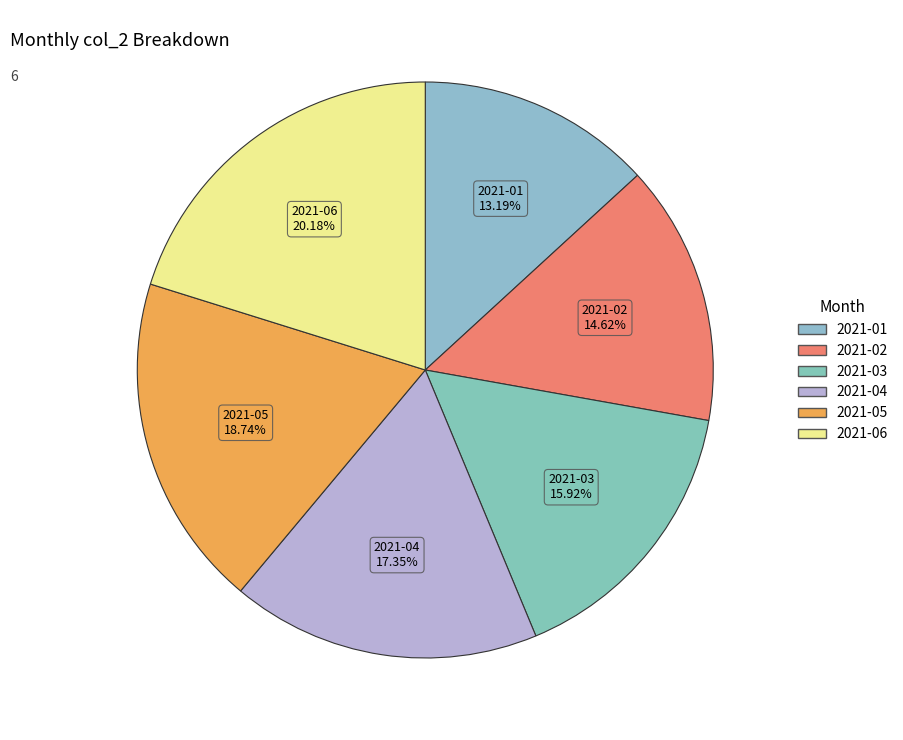

What is the total percentage of 2021-03 and 2021-05?

34.7%